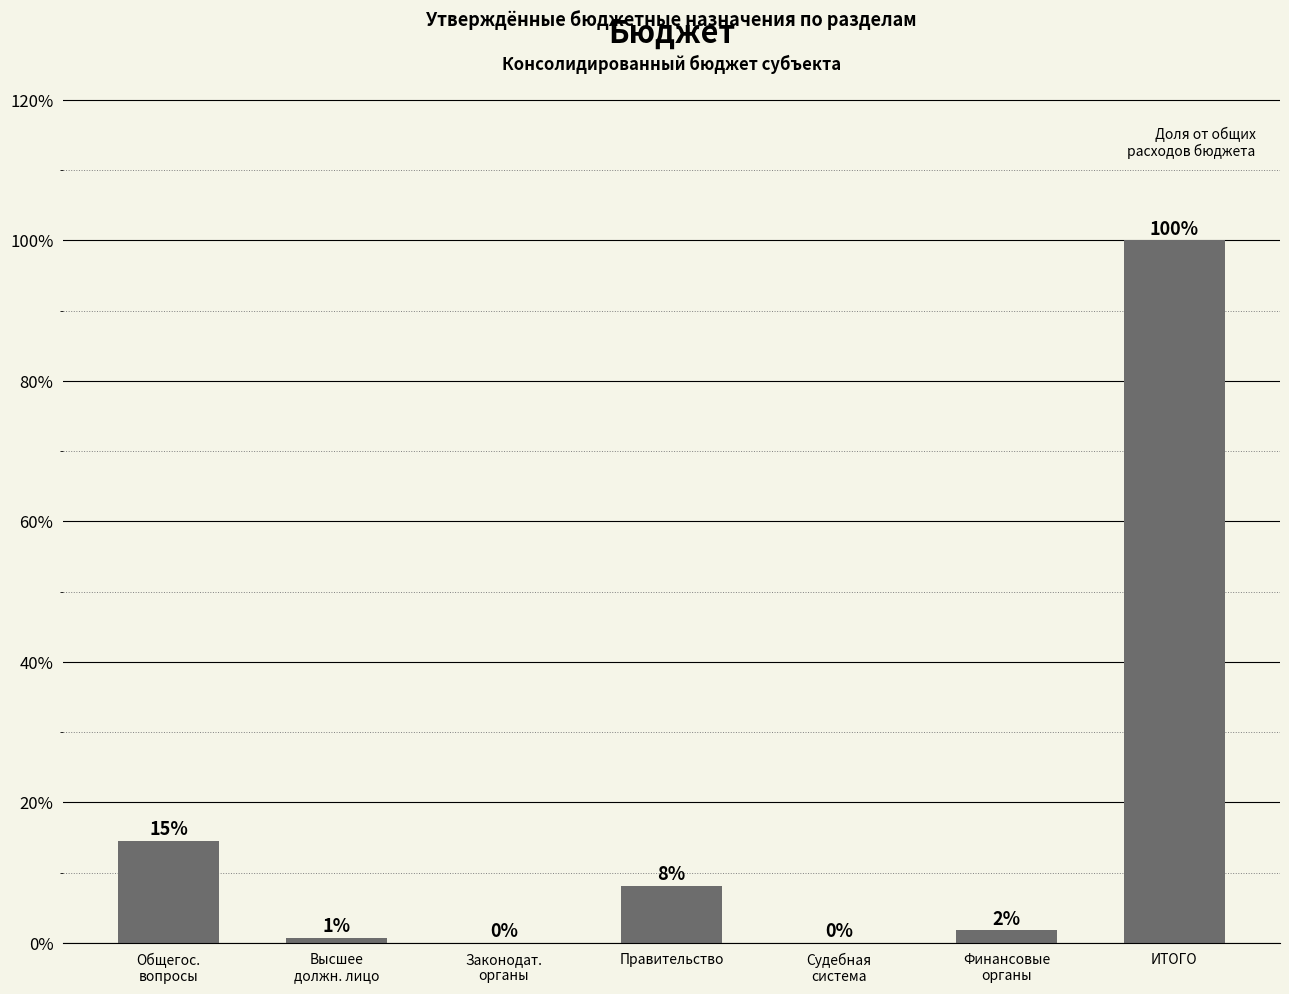

The chart shows a value of 0.4 at Высшее
должн. лицо. True or false?

False